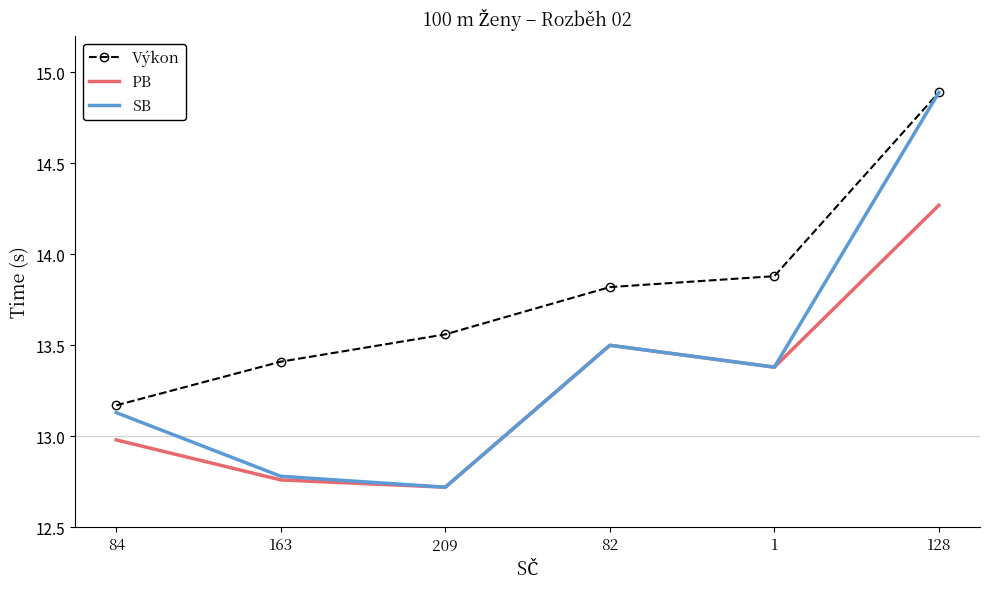

What is the sum of all PB values?

79.6